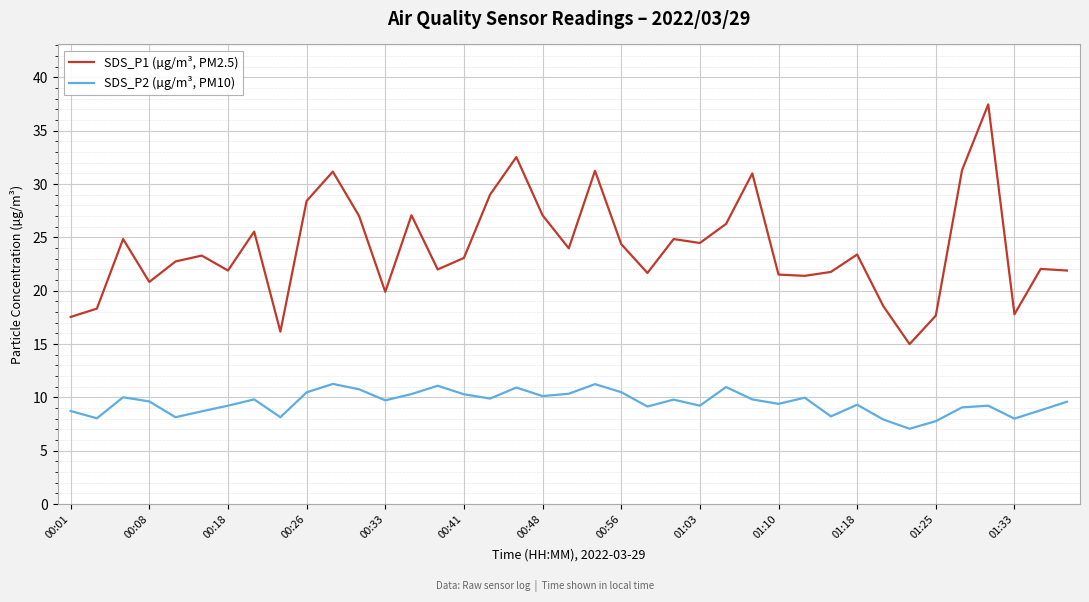

True or false: SDS_P1 (µg/m³, PM2.5) and SDS_P2 (µg/m³, PM10) cross at least once.

False